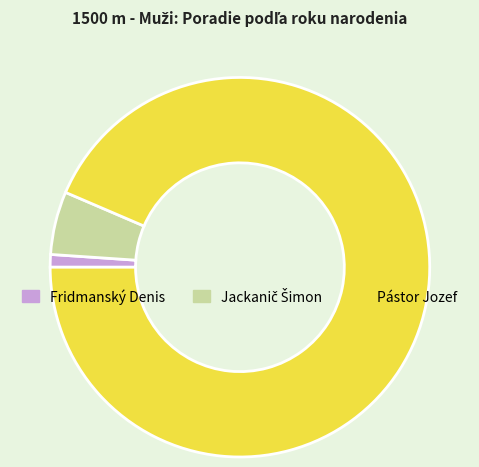

Count the number of slices in the pie.

3